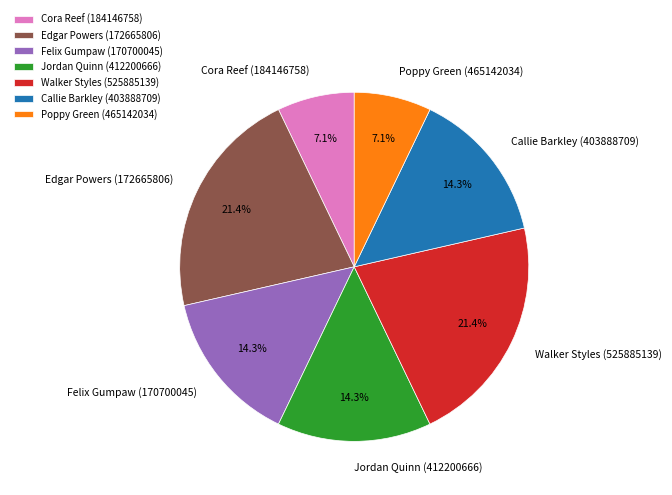

What is the ratio of the value at Cora Reef (184146758) to the value at Felix Gumpaw (170700045)?

0.5